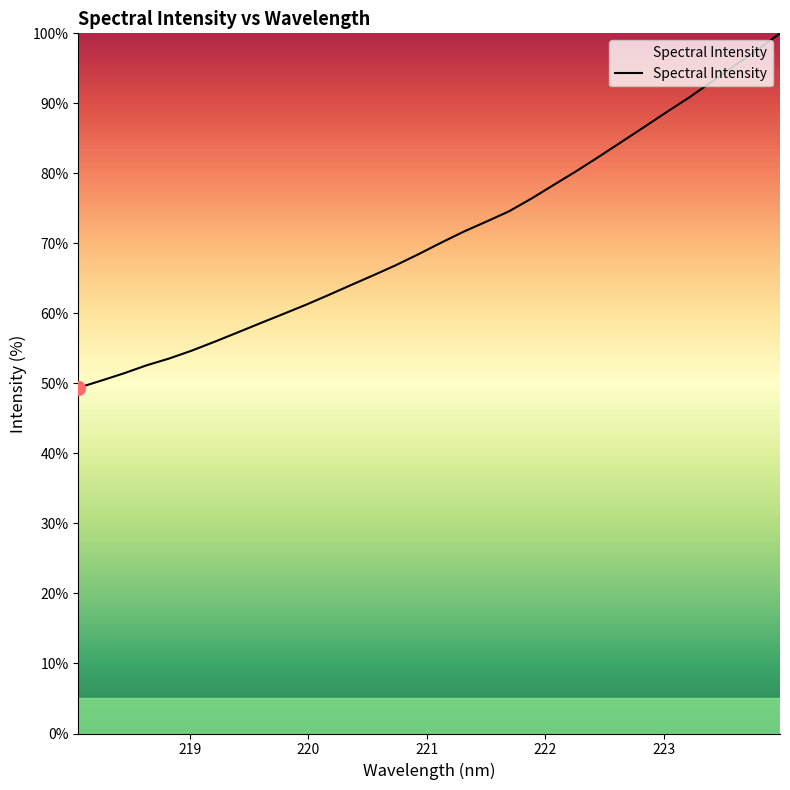

What is the greatest value displayed?

100.0